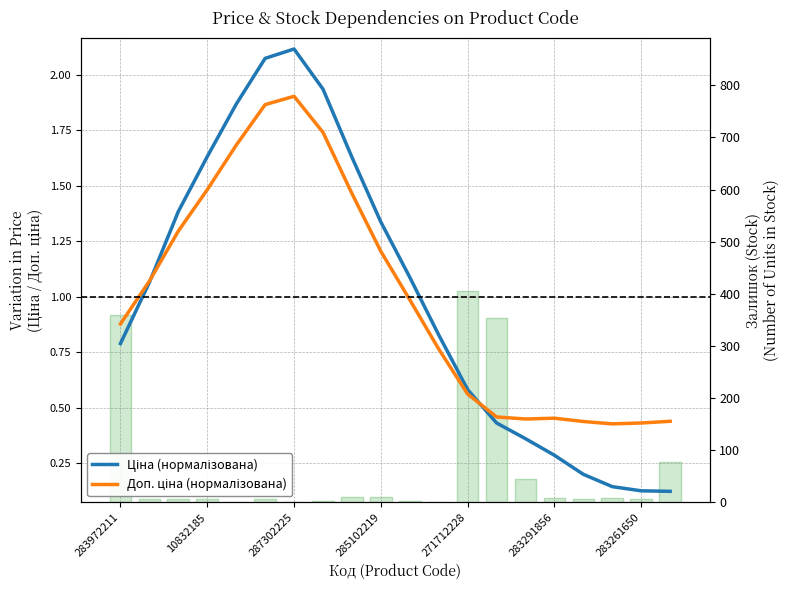

Which category has the lowest value across all series?

287302225